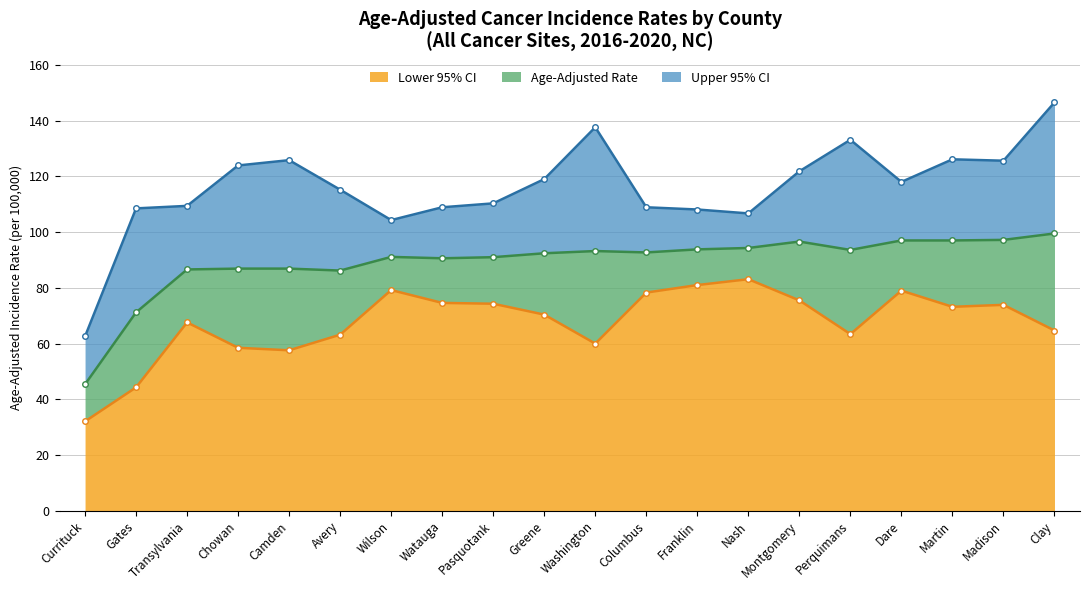

Read the Lower 95% CI value at Watauga.

74.6